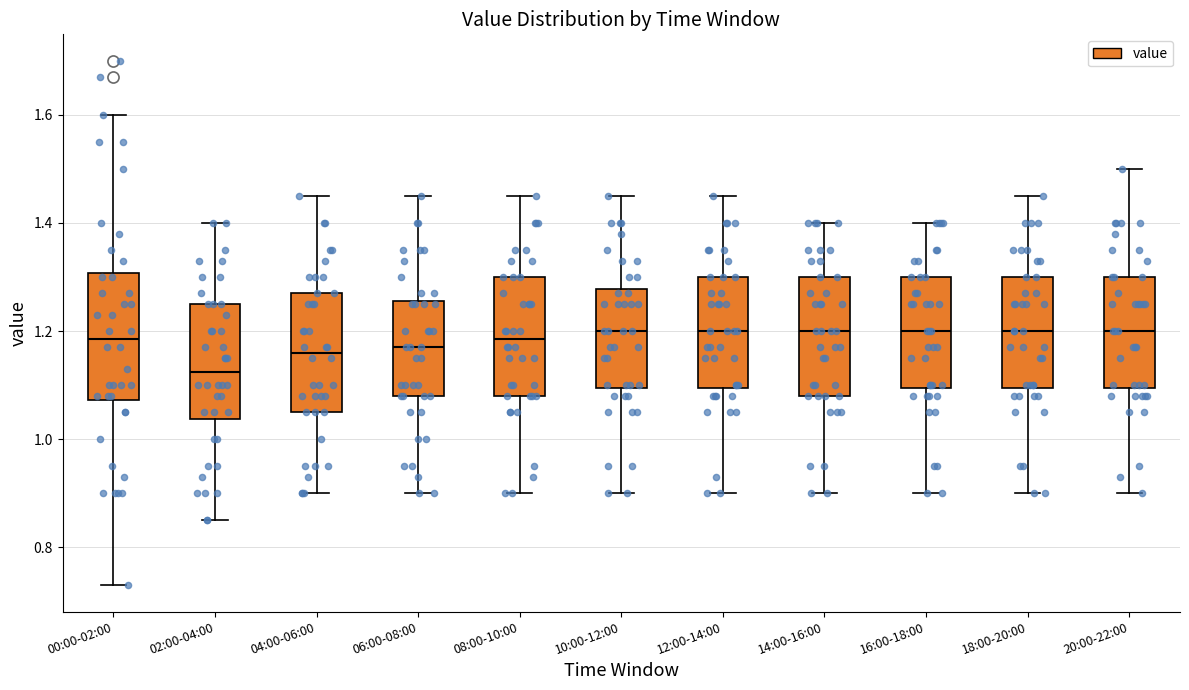

Which box's median line is the lowest?

02:00-04:00